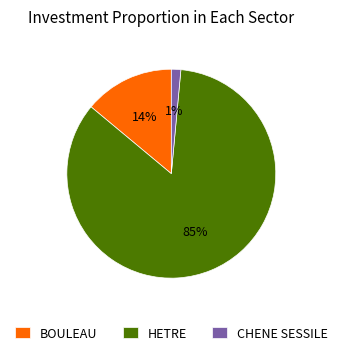

What is the smallest slice in the pie chart?

CHENE SESSILE